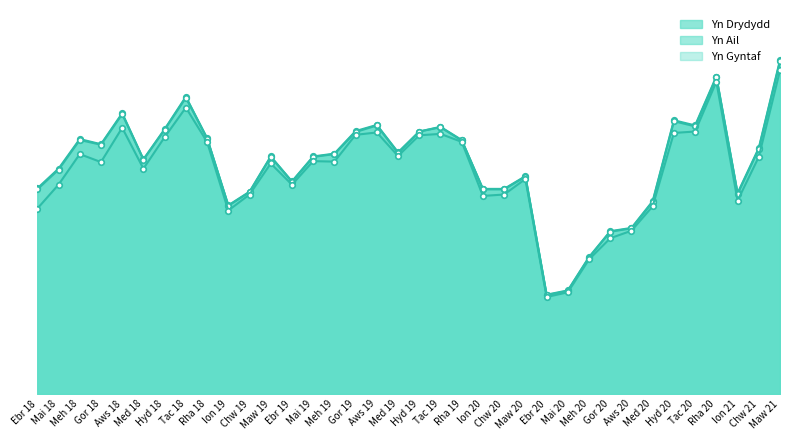

List the labels in order of Yn Gyntaf value, largest first.

Maw 21, Rha 20, Tac 18, Aws 18, Tac 20, Aws 19, Hyd 20, Tac 19, Gor 19, Hyd 19, Hyd 18, Rha 18, Rha 19, Meh 18, Med 19, Chw 21, Mai 19, Meh 19, Gor 18, Maw 19, Med 18, Maw 20, Mai 18, Ebr 19, Chw 19, Chw 20, Ion 20, Ion 21, Med 20, Ebr 18, Ion 19, Aws 20, Gor 20, Meh 20, Mai 20, Ebr 20